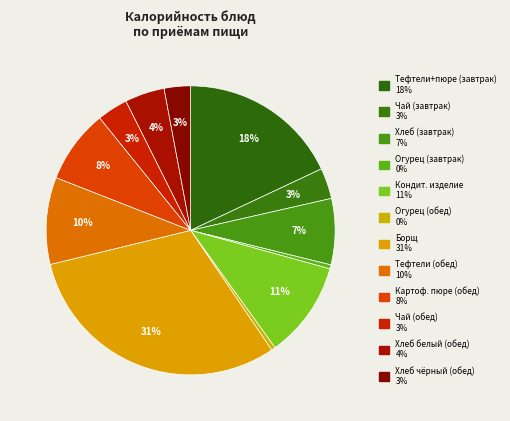

Count the number of slices in the pie.

12